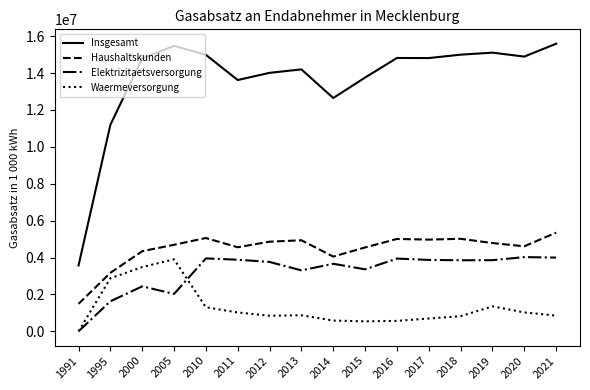

Which series has the widest spread of values?

Insgesamt